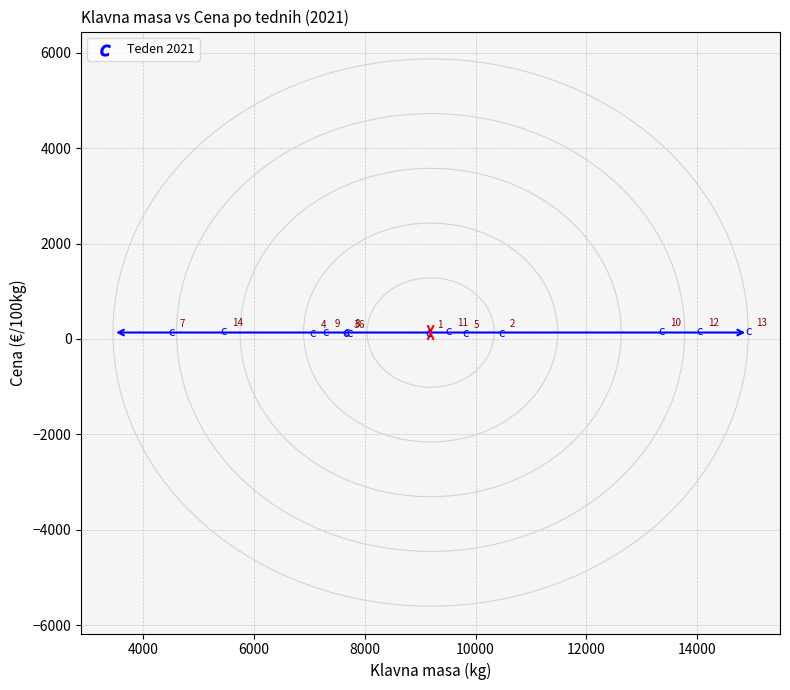

What Y value in the scatter plot is closest to 136?

139.7